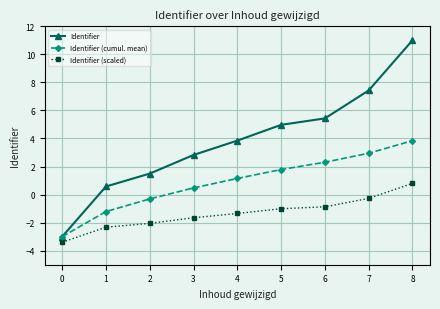

Which series has the largest total across all categories?

Identifier